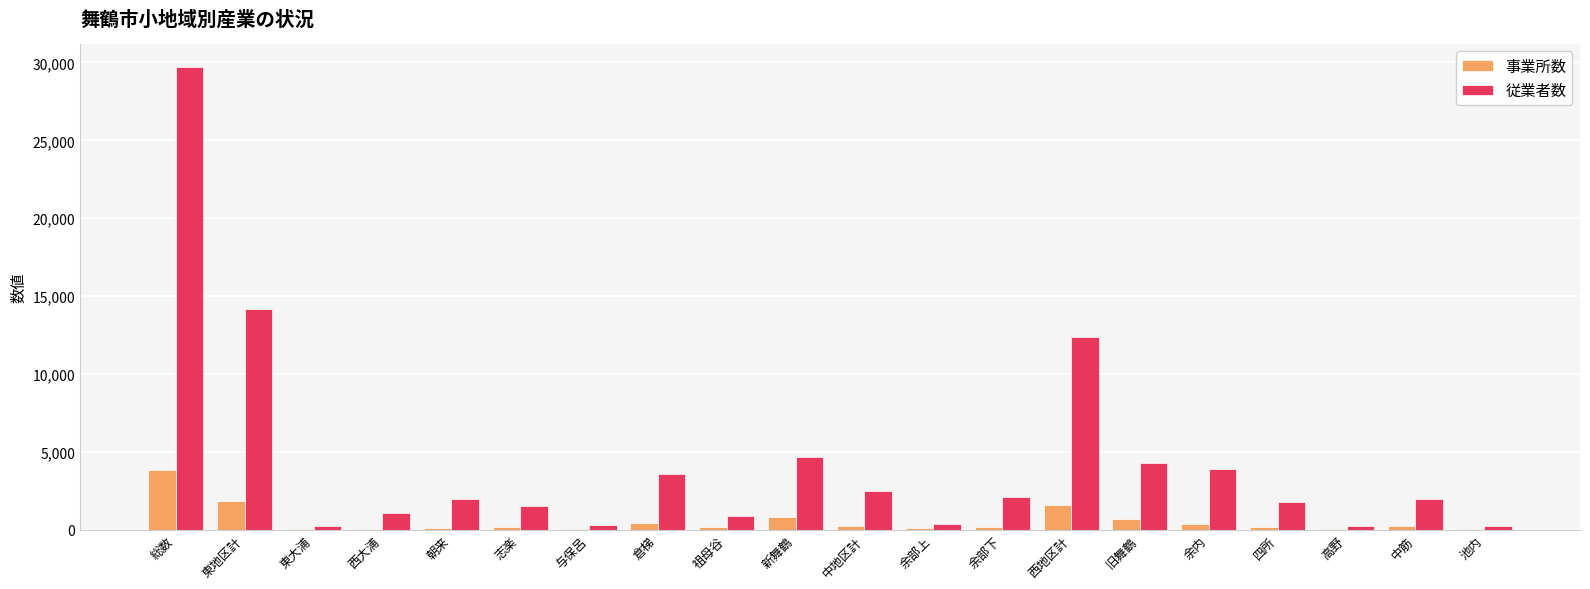

What is the greatest value displayed?

29713